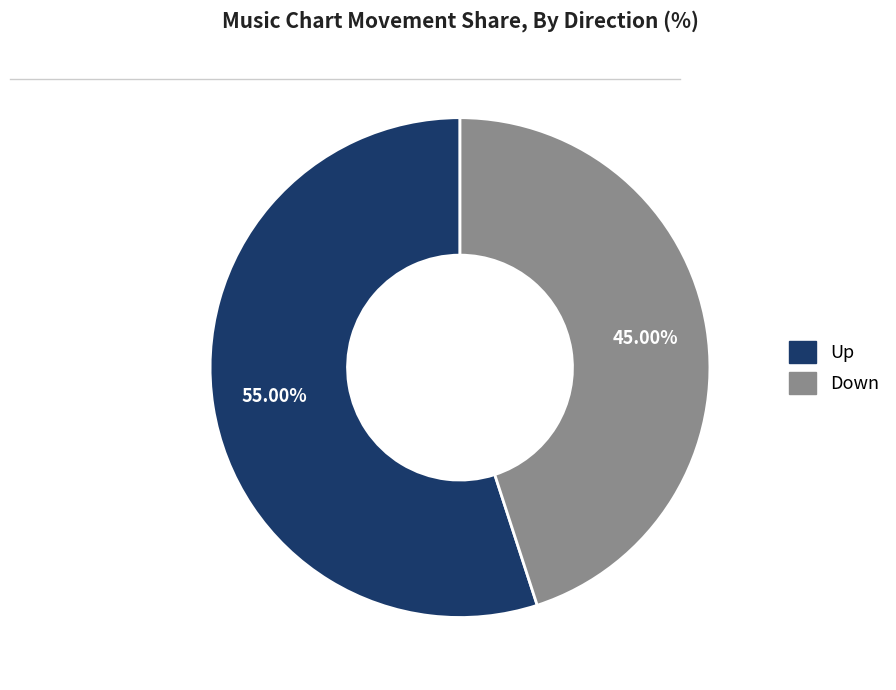

Does any single category account for the majority?

Yes